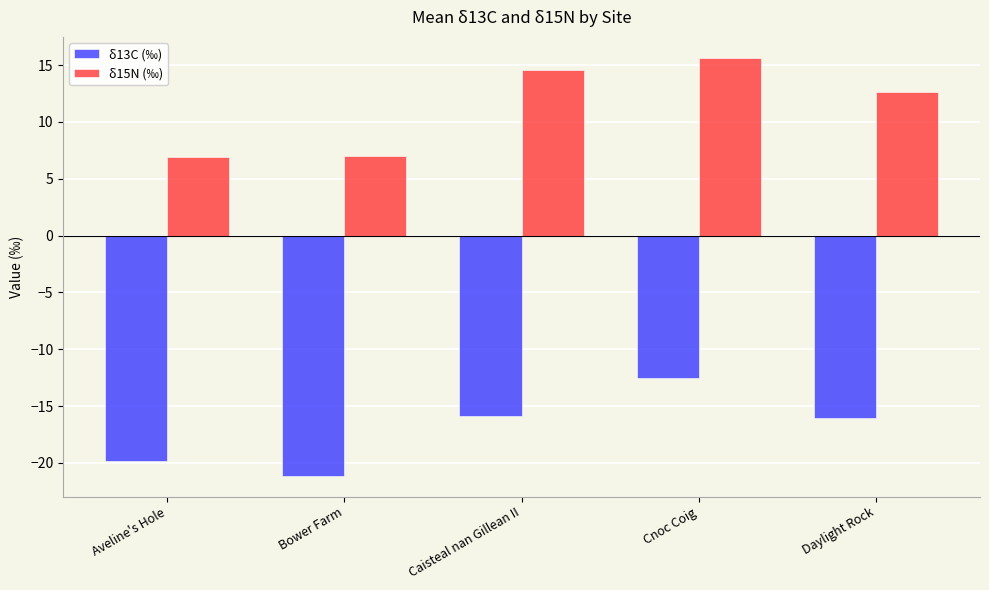

What is the maximum value for δ13C (‰)?

-12.6